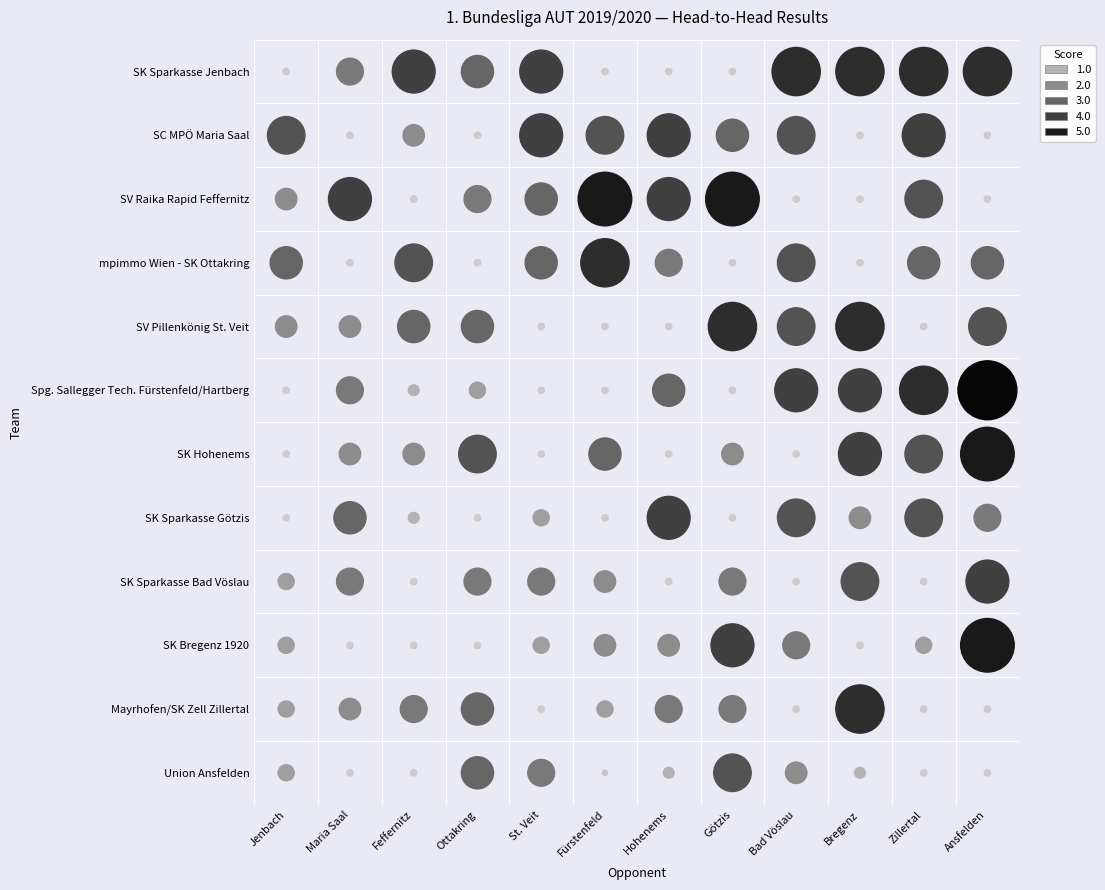

What is the difference between the second highest and second lowest values?

9.0